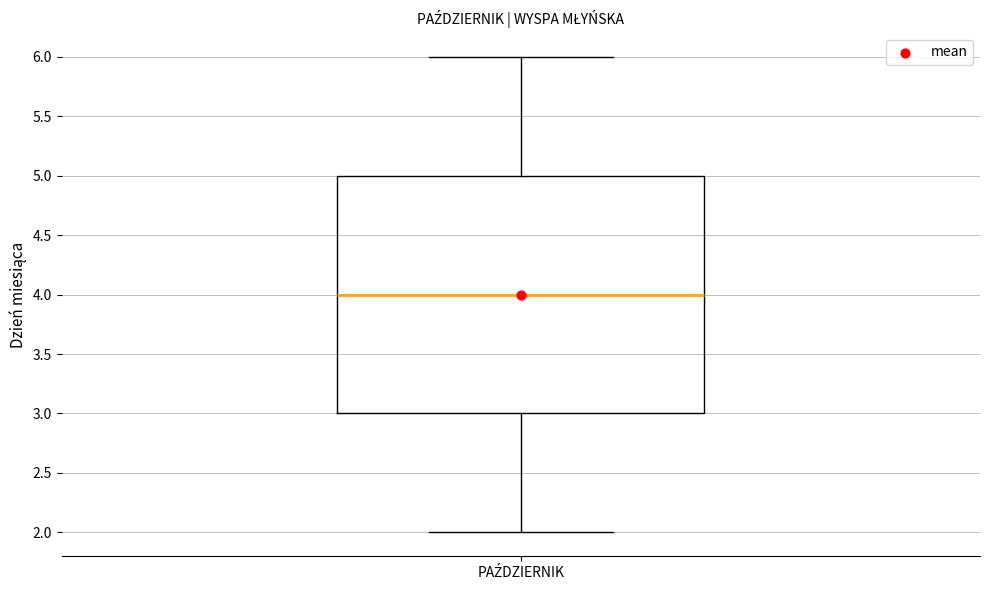

Transcribe this box plot: give where the median line is, the range the box spans, and where the two whiskers end, as read against the y-axis. The values are not printed on the chart, so give them approximately, as read against the axis.

median 4, box 3 to 5, whiskers 2 to 6